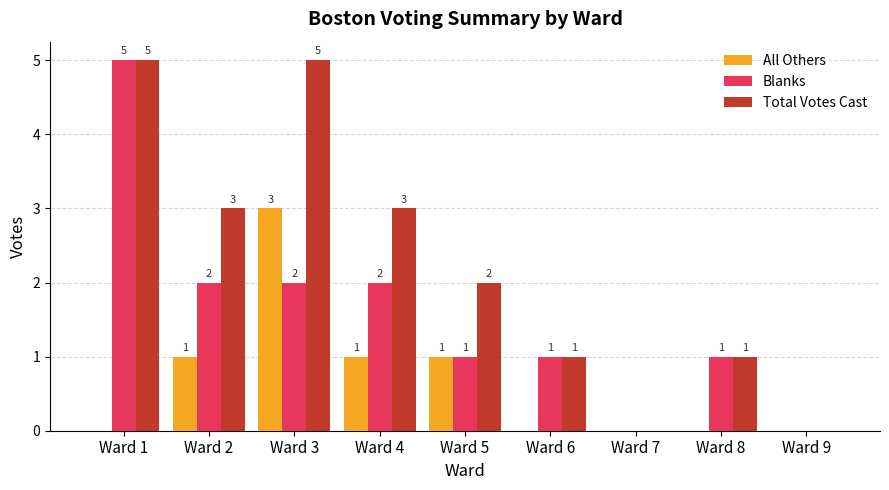

How many values in the All Others series exceed 0?

4